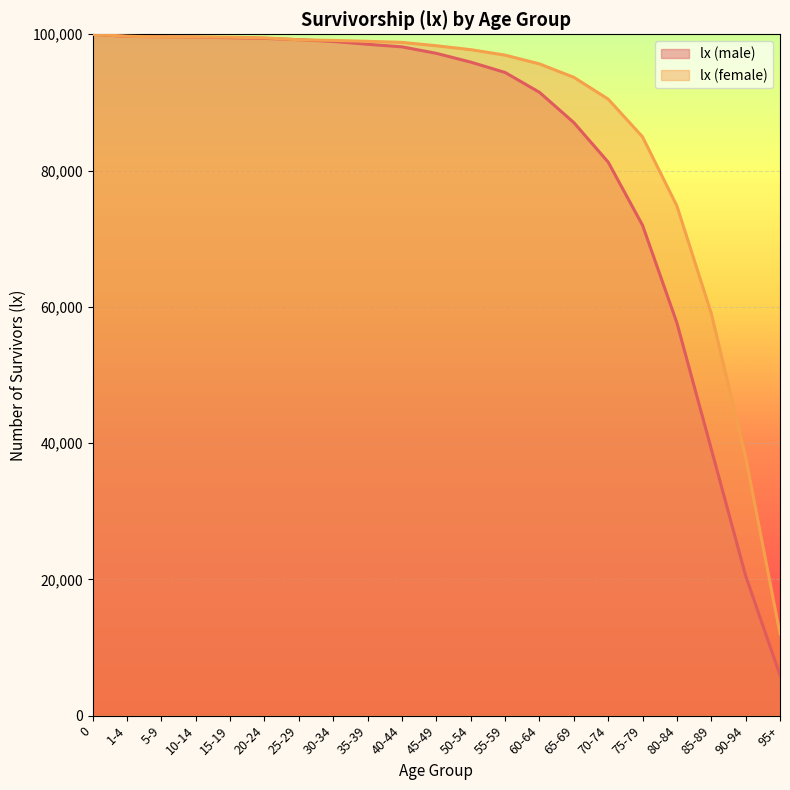

Between 1-4 and 15-19, which is larger?

1-4